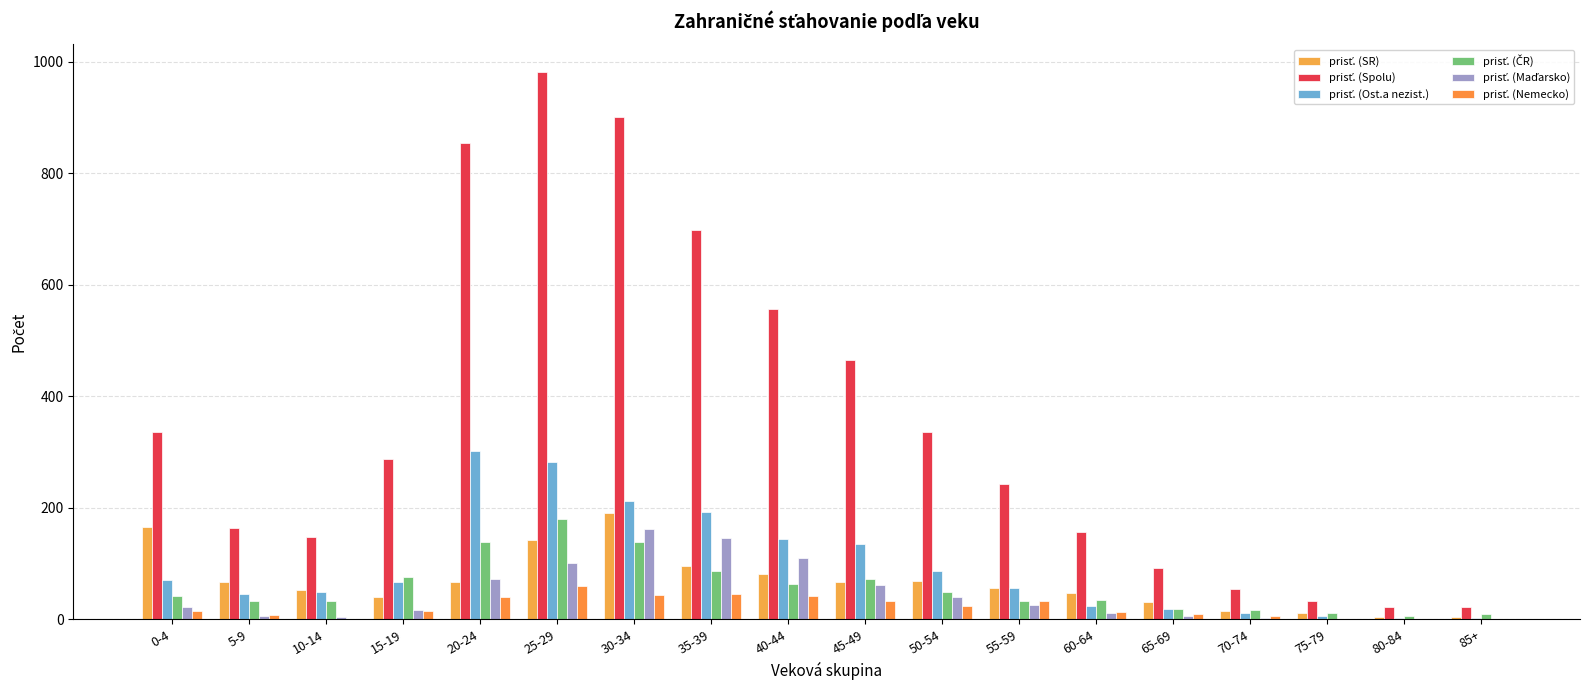

What is the sum of all prisť. (Ost.a nezist.) values?

1701